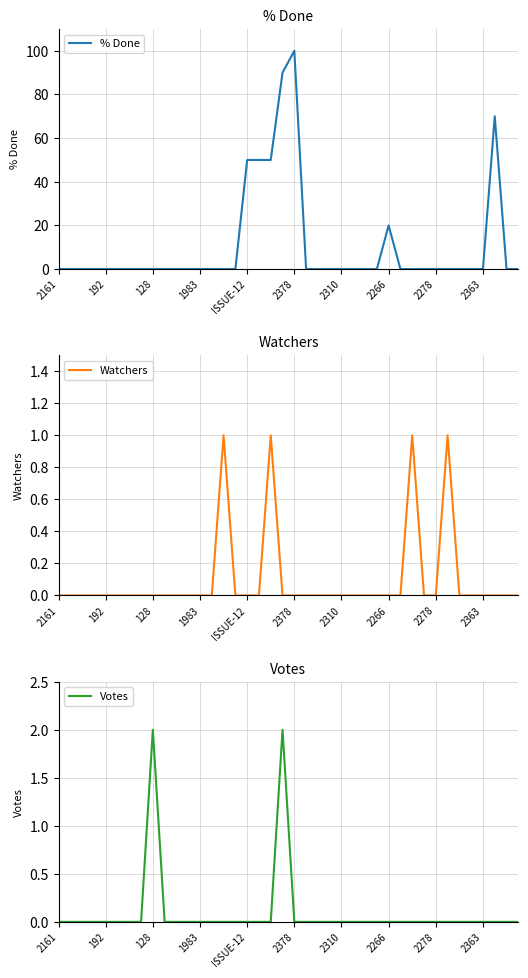

Count the number of categories in the chart.

40